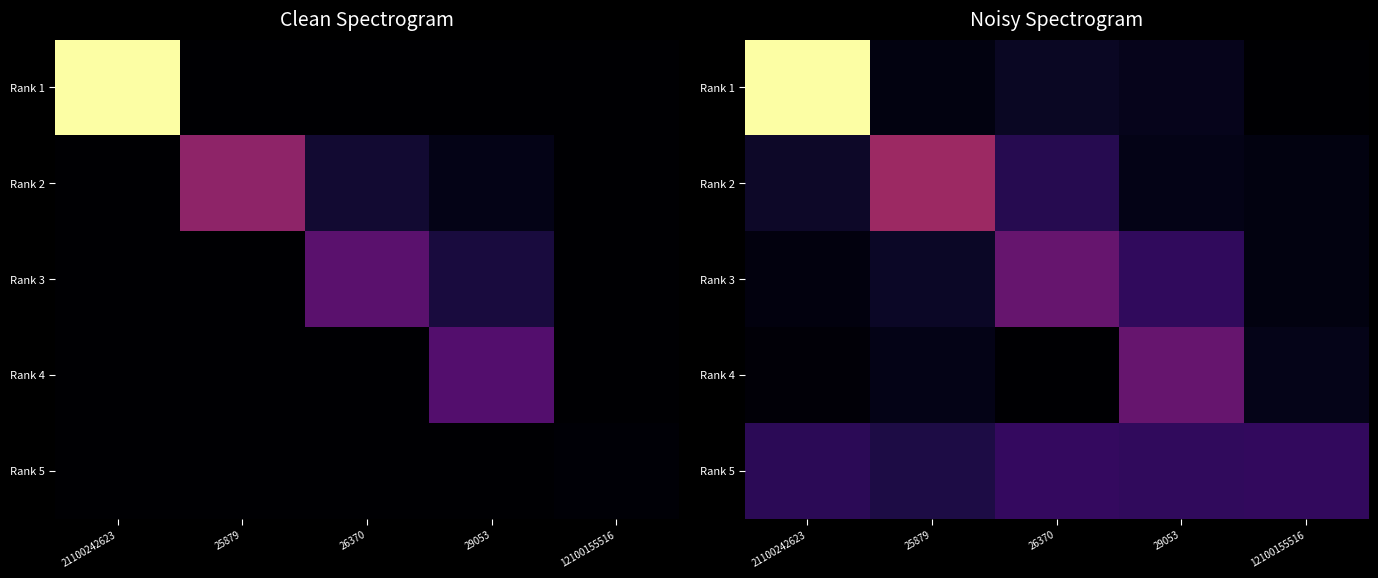

The value of Rank 5 at 26370 is 174.7. True or false?

True